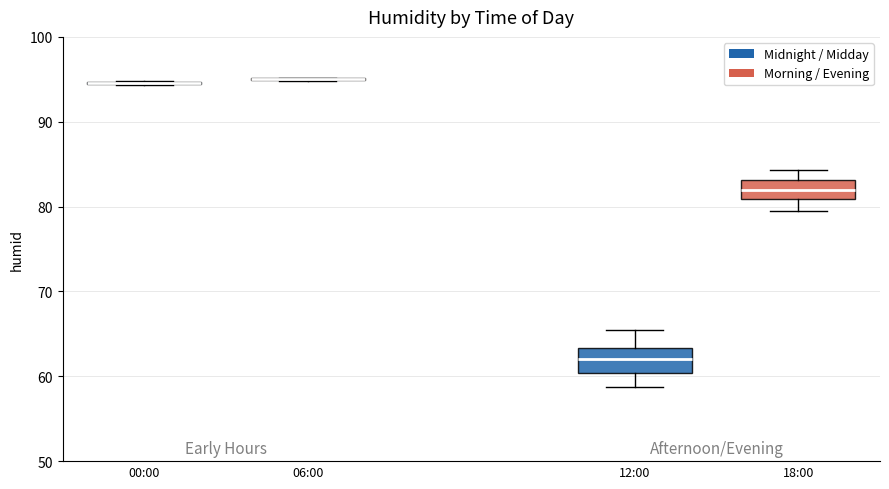

Where does the median line of the box for 18:00 sit on the y-axis? The values are not printed on the chart, so give them approximately, as read against the axis.

82